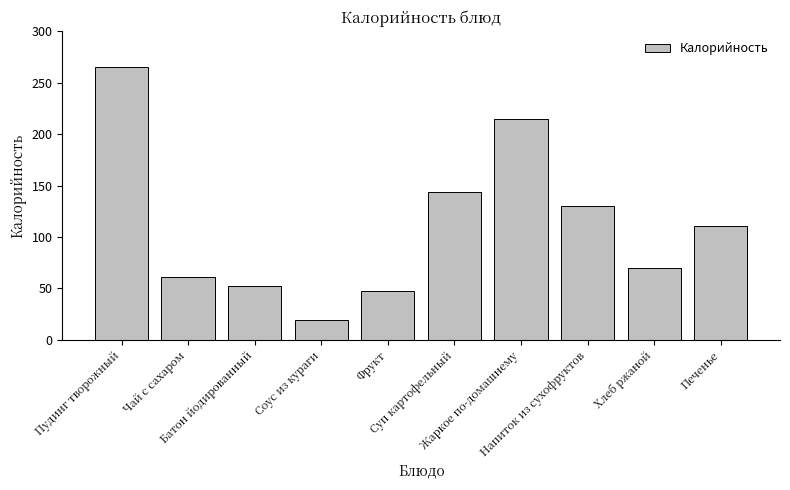

True or false: the data shows 265 at Пудинг творожный.

True